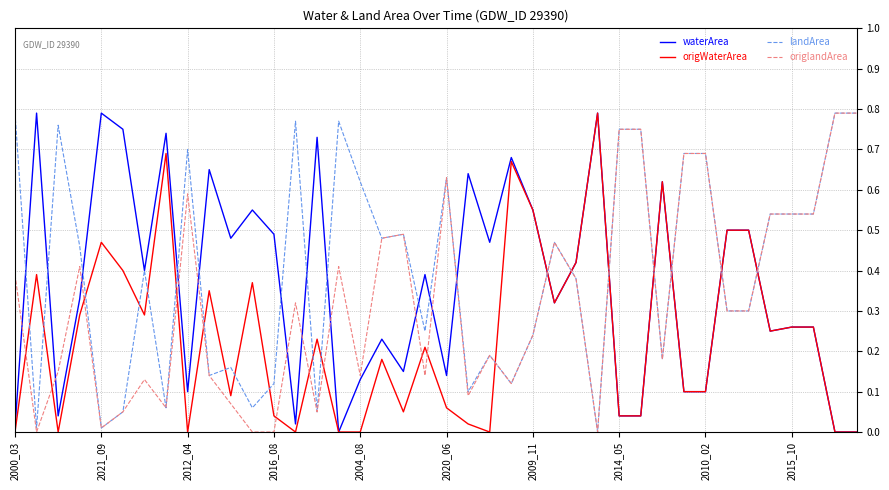

Which series has the largest total across all categories?

landArea